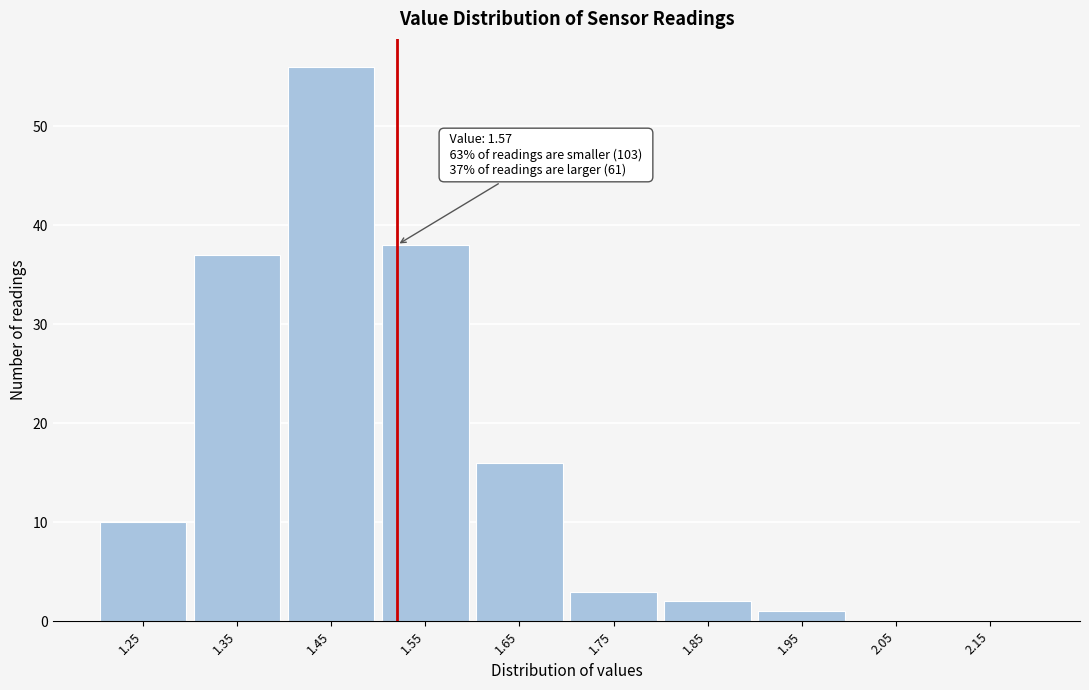

Reading left to right, transcribe all the data shown in this chart.

1.25=10	1.35=37	1.45=56	1.55=38	1.65=16	1.75=3	1.85=2	1.95=1	2.05=0	2.15=0